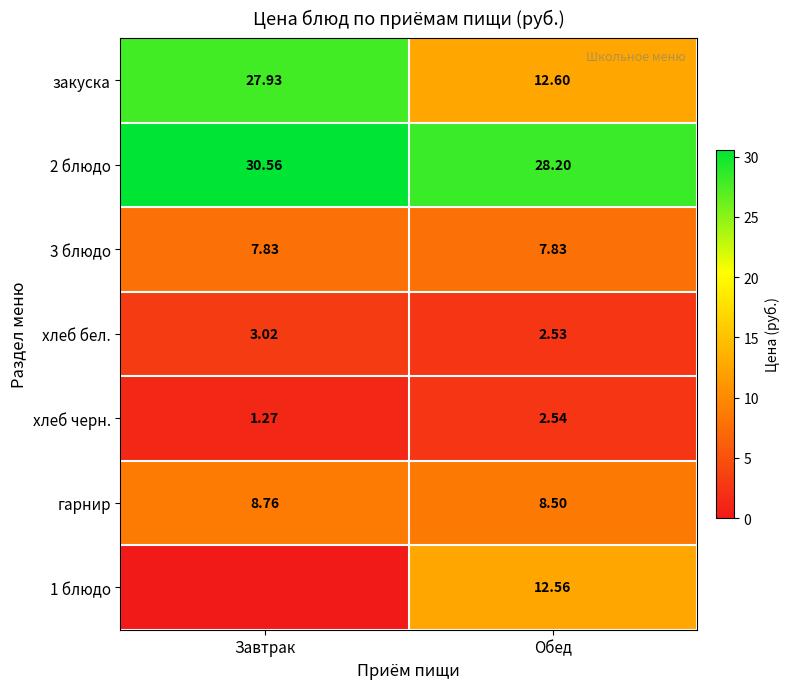

At which label does закуска first exceed 27?

Завтрак